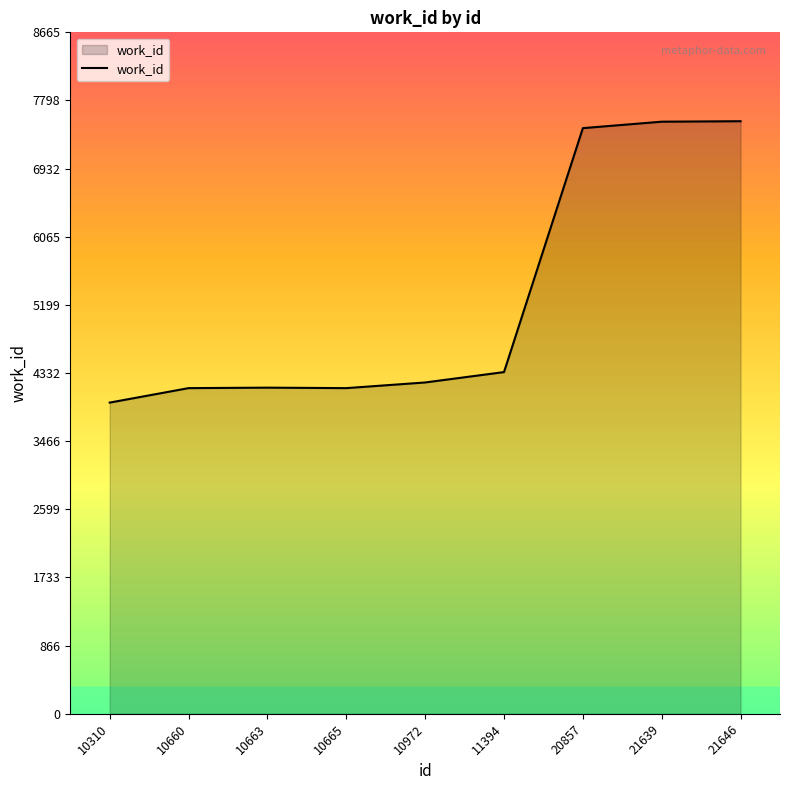

True or false: there are more than 0 points higher than both neighbors.

True